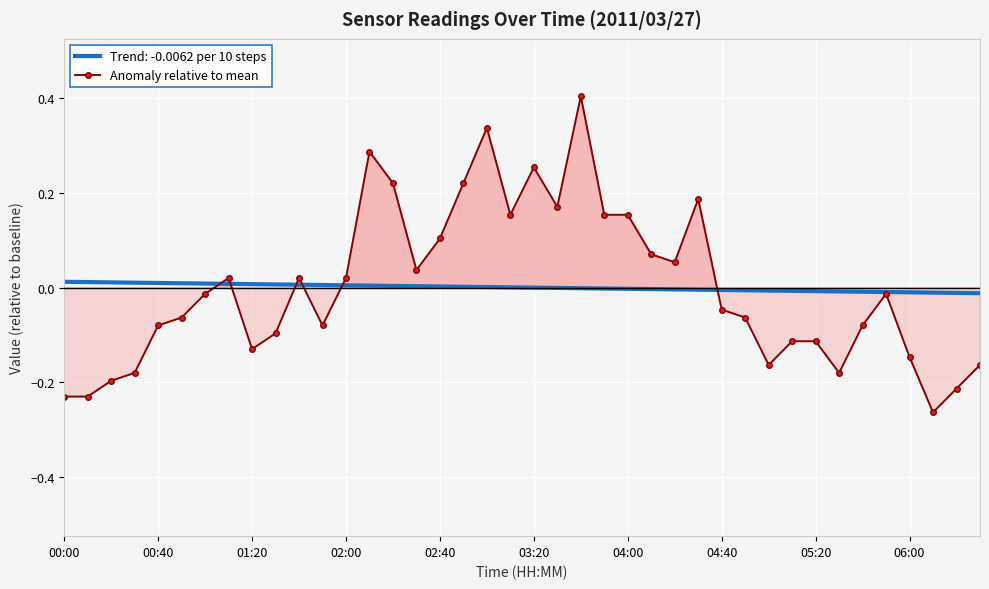

What is the label of the 12th point from the left?

11